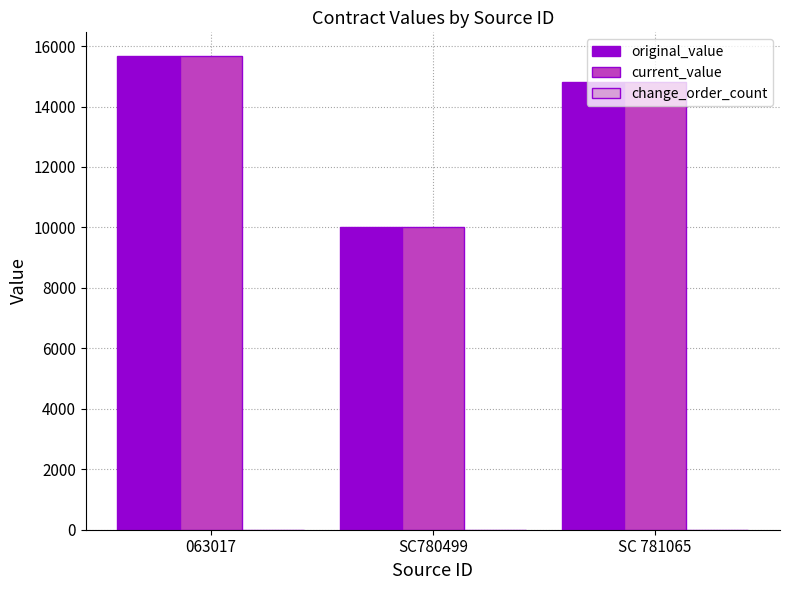

How many groups of bars are there?

3